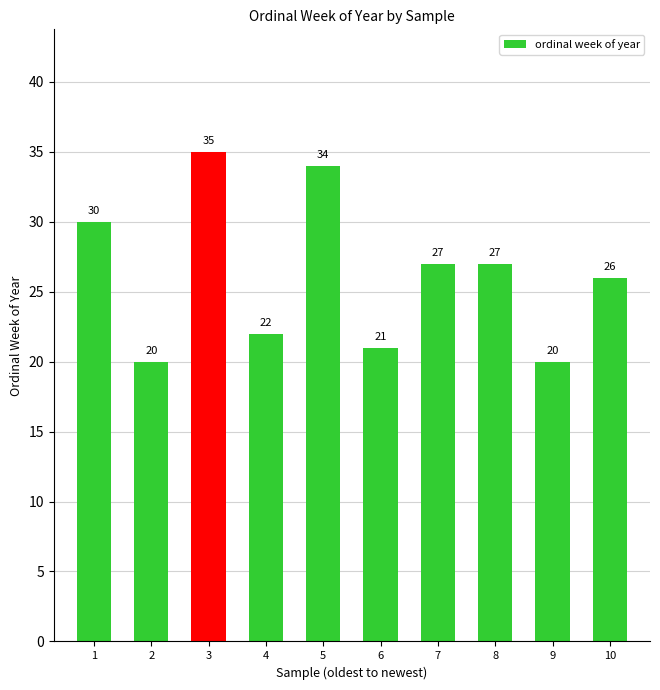

The chart shows a value of 21 at 6. True or false?

True